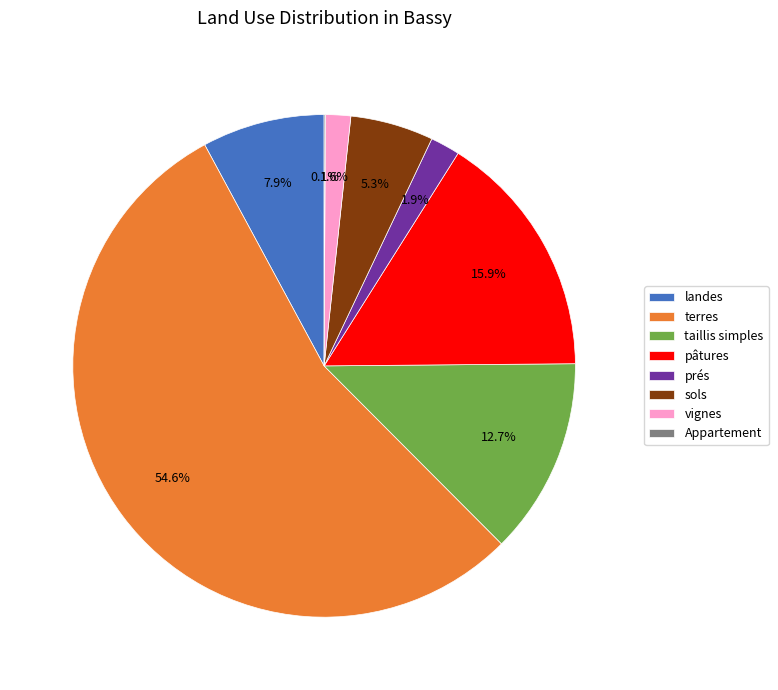

Approximately how many times larger is the value at terres compared to taillis simples?

4.3